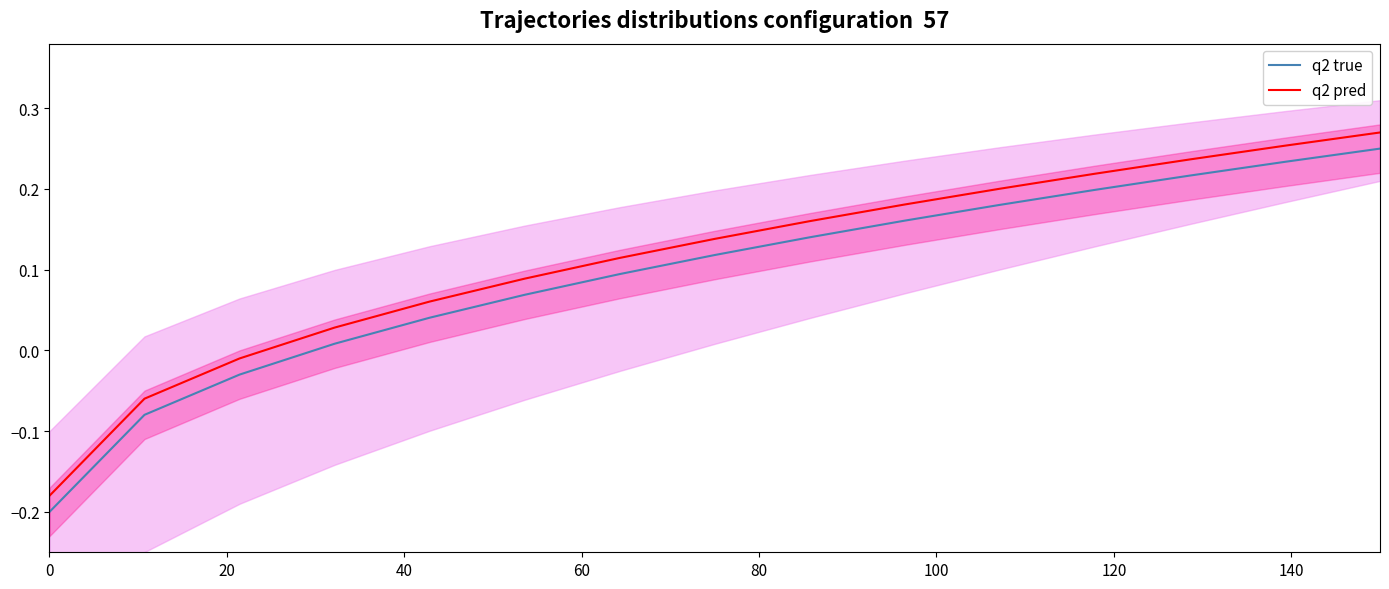

True or false: q2 true and q2 pred cross at least once.

False